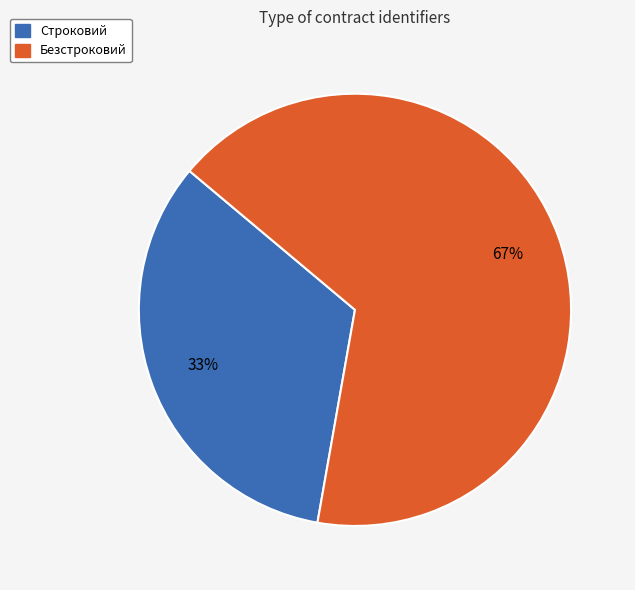

Combined, do Строковий and Безстроковий account for over 50%?

Yes